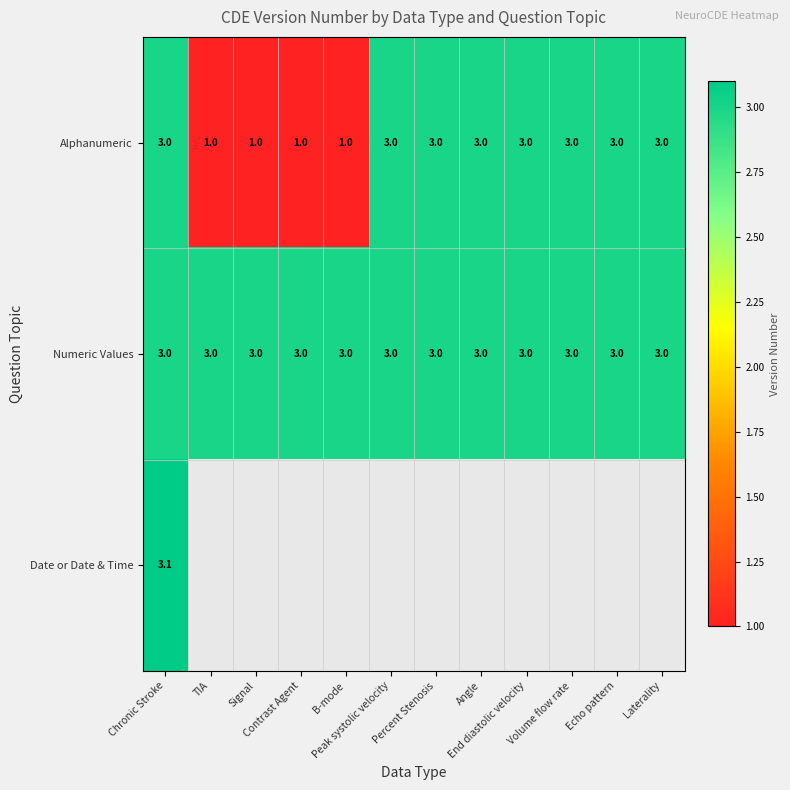

What is the lowest value of the Numeric Values series?

3.0